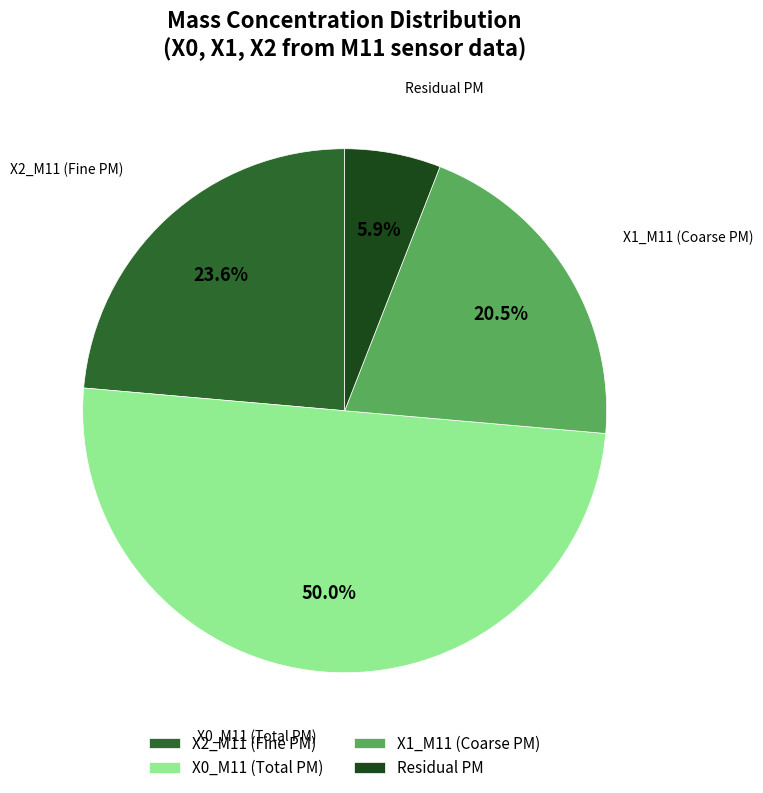

To the nearest percent, what is the difference between the largest and smallest slice percentages?

44%